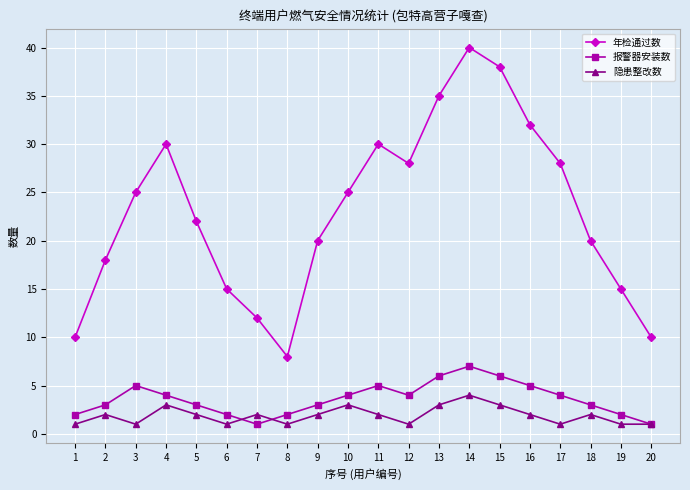

Count the 报警器安装数 values in the range 2 to 5.

15